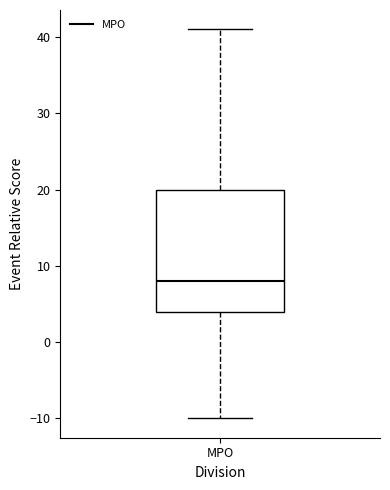

Read this box plot against the y-axis: the position of the median line, the range covered by the box, and the ends of both whiskers. The values are not printed on the chart, so give them approximately, as read against the axis.

median 8, box 4 to 20, whiskers -10 to 41